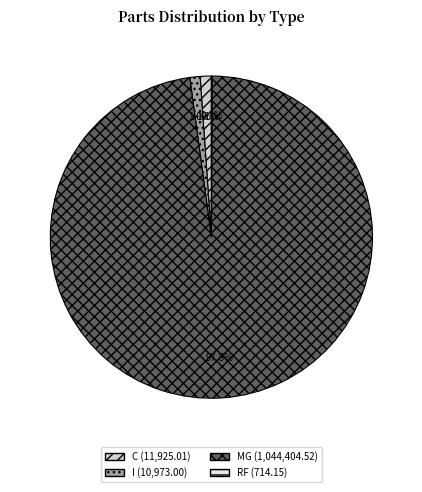

Combined, what portion of the pie is MG and I?

98.8%